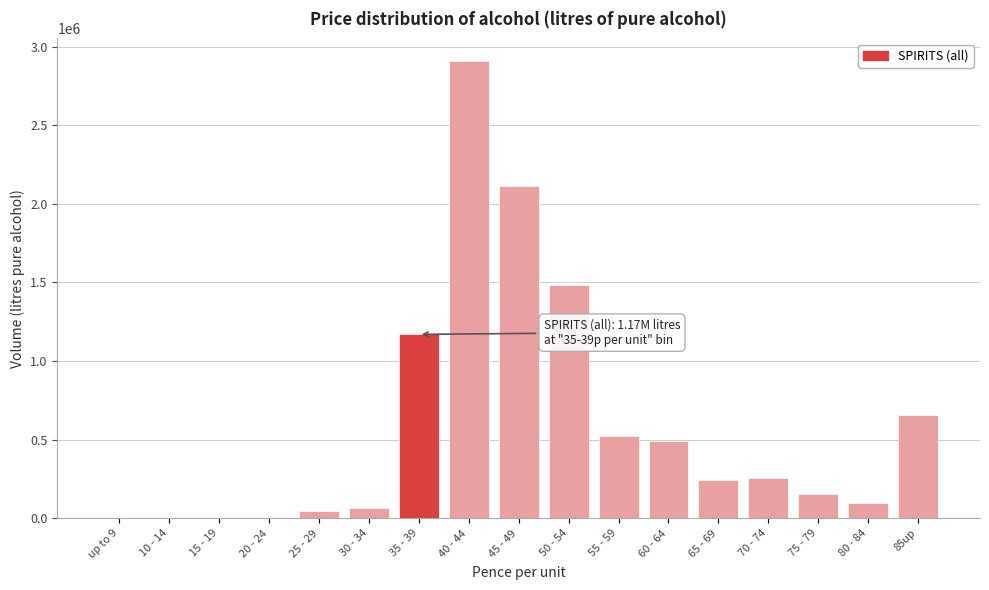

What is the change in value from 45 - 49 to 85up?

-1454898.1